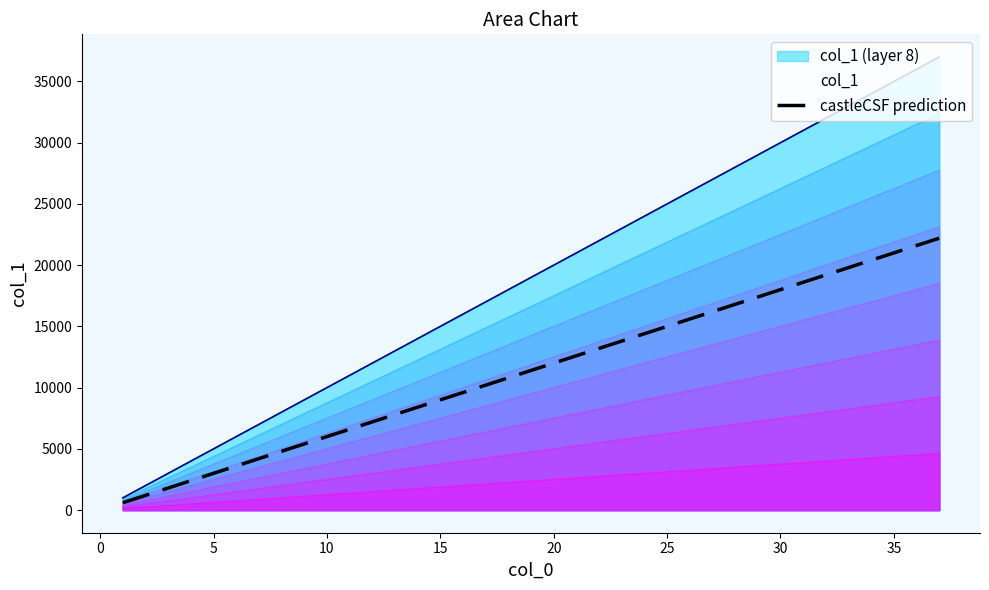

The chart shows a value of 22000 at 22. True or false?

True